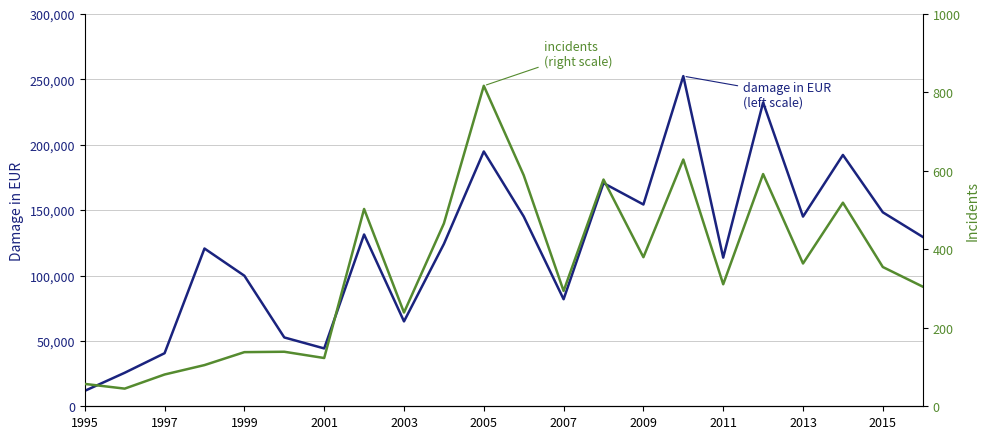

True or false: damage in EUR and incidents cross at least once.

False